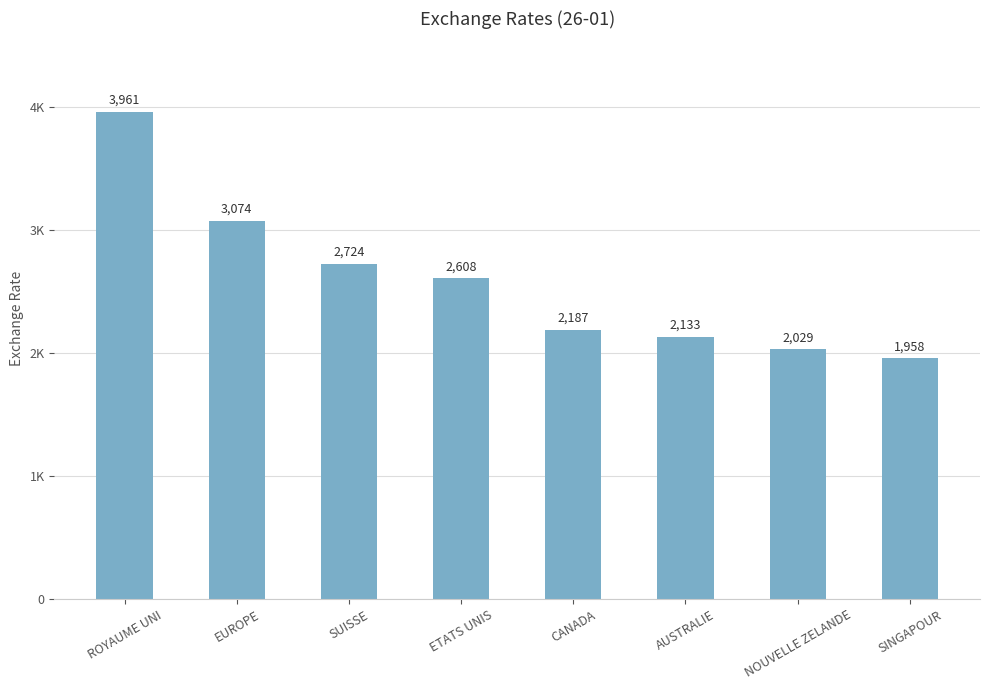

What is the value of the 4th bar from the left?

2607.7